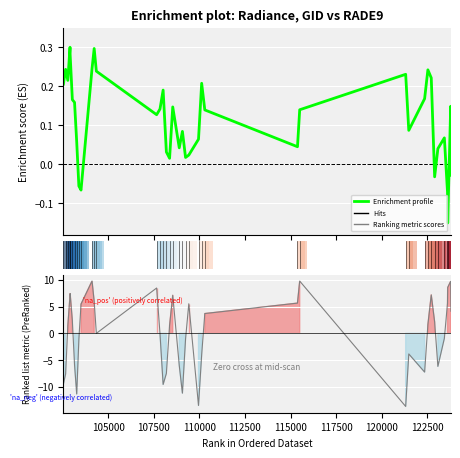

How many times do Ranking metric scores and Enrichment profile cross each other?

15